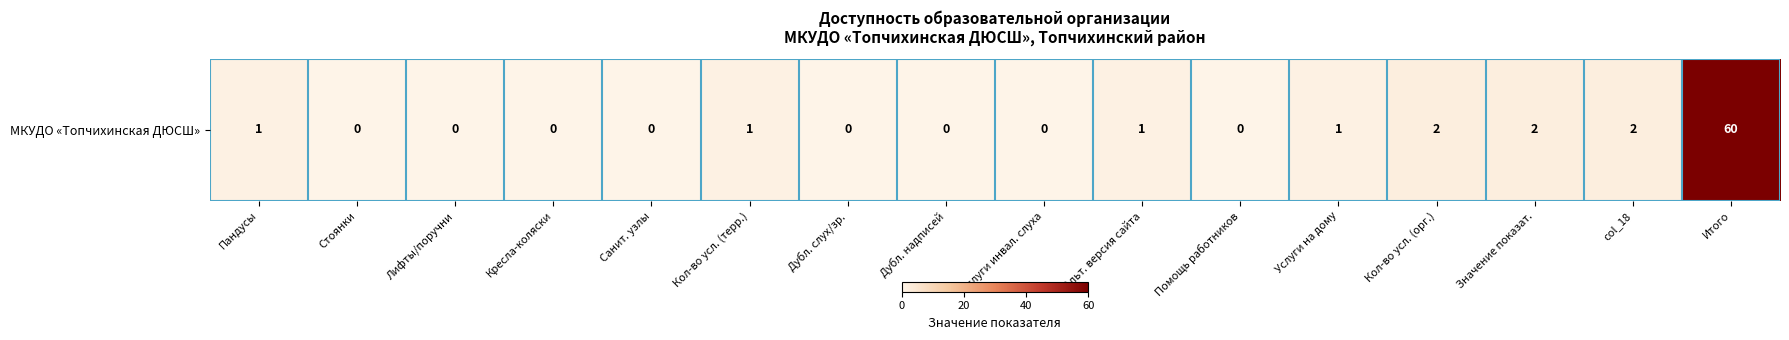

The chart shows a value of 1 at Кол-во усл. (терр.). True or false?

True